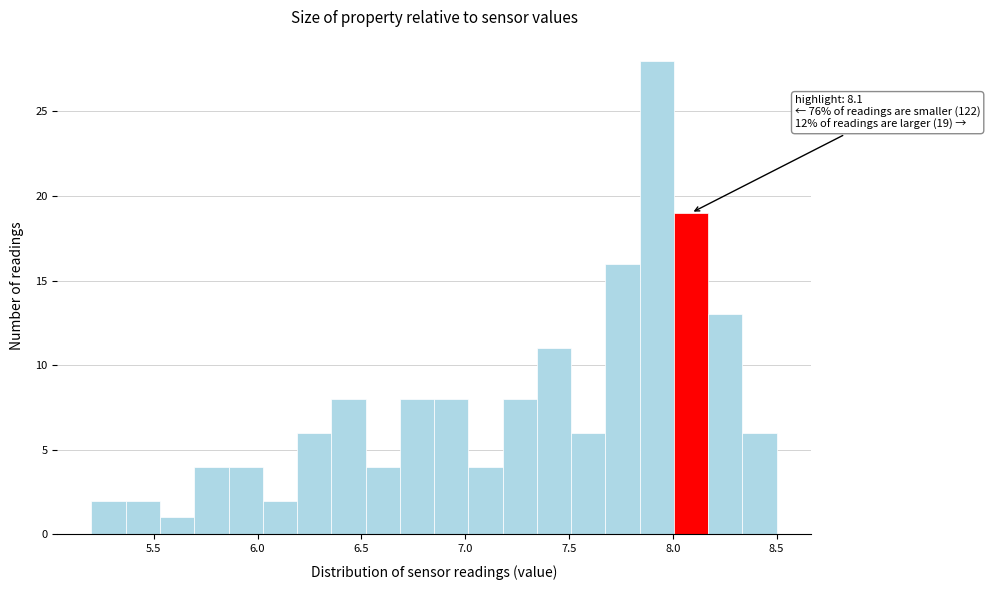

Around what value on the x-axis is the tallest bar? Give the approximate position of its centre, as read against the axis.

7.90